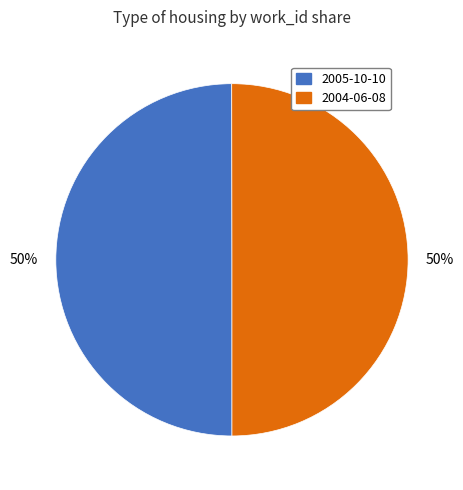

Approximately how many times larger is the value at 2005-10-10 compared to 2004-06-08?

1.0